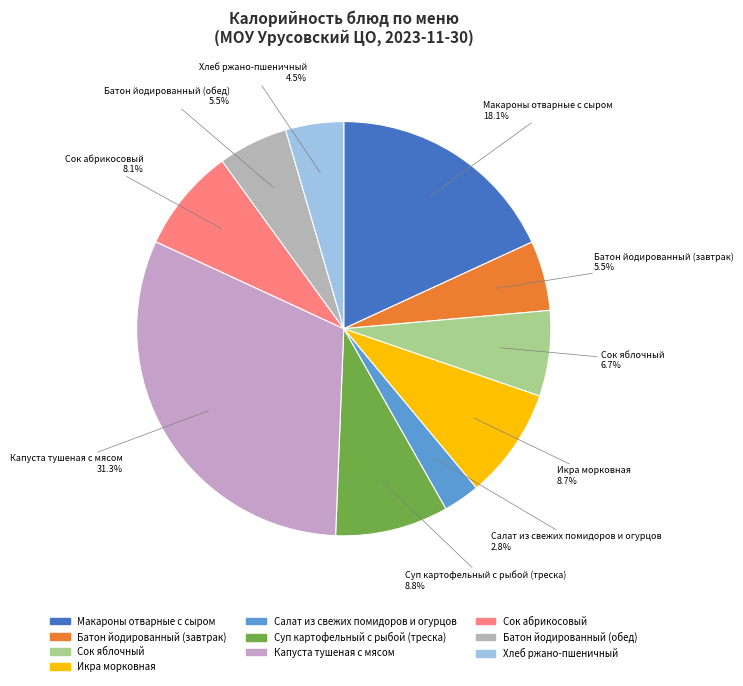

Does Хлеб ржано-пшеничный account for over 50% of the chart?

No